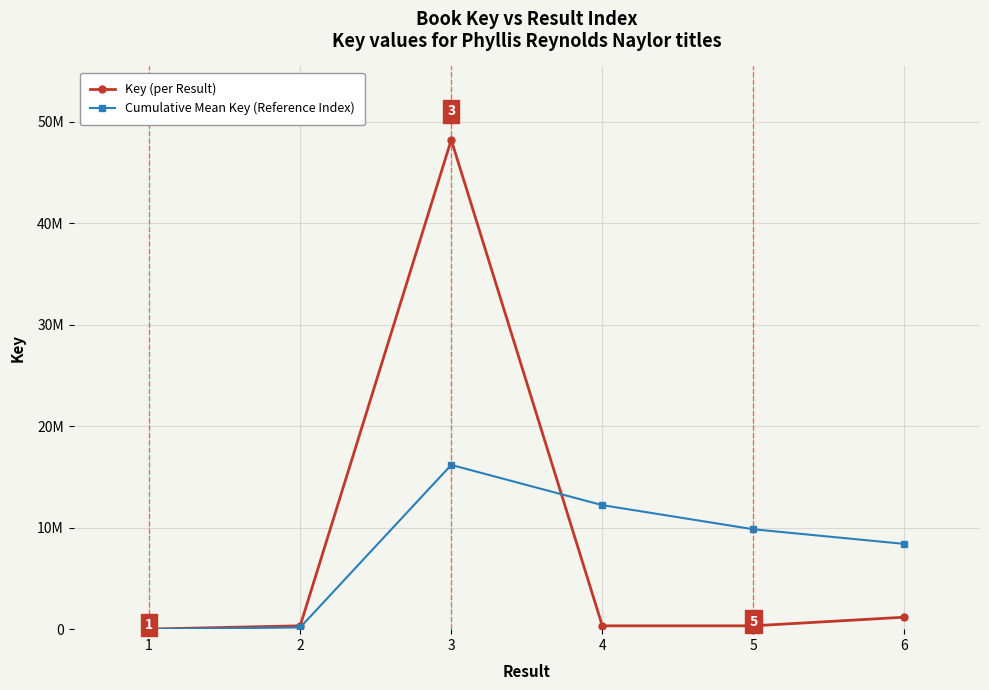

Which series ends up on top after the final intersection of Key (per Result) and Cumulative Mean Key (Reference Index)?

Cumulative Mean Key (Reference Index)